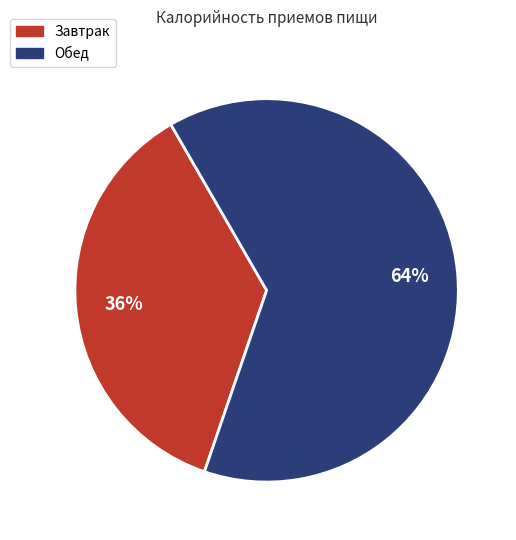

How many segments does this pie chart have?

2